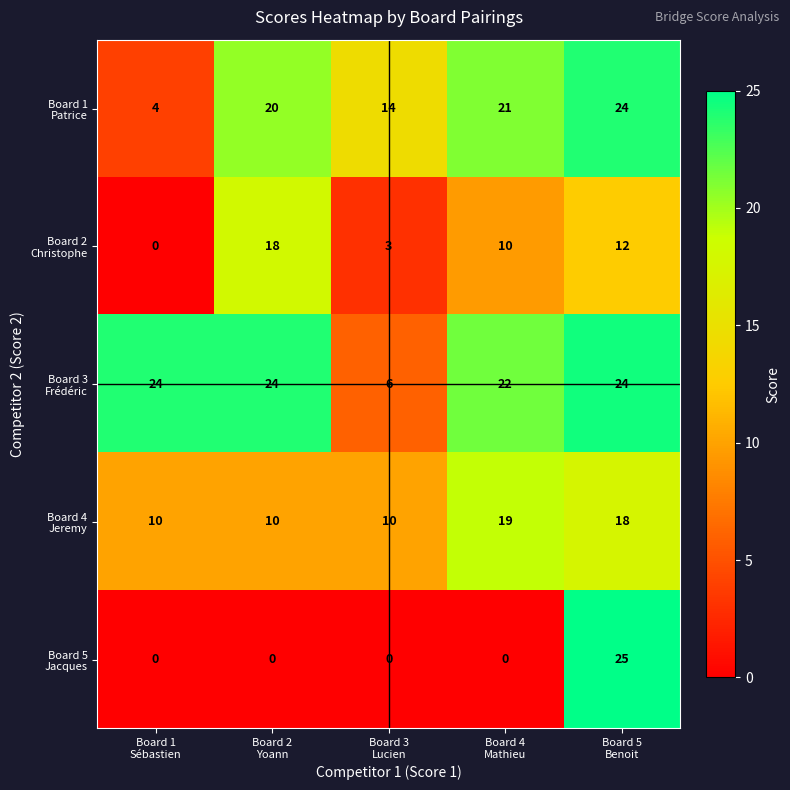

At how many categories does at least one series exceed 8?

5